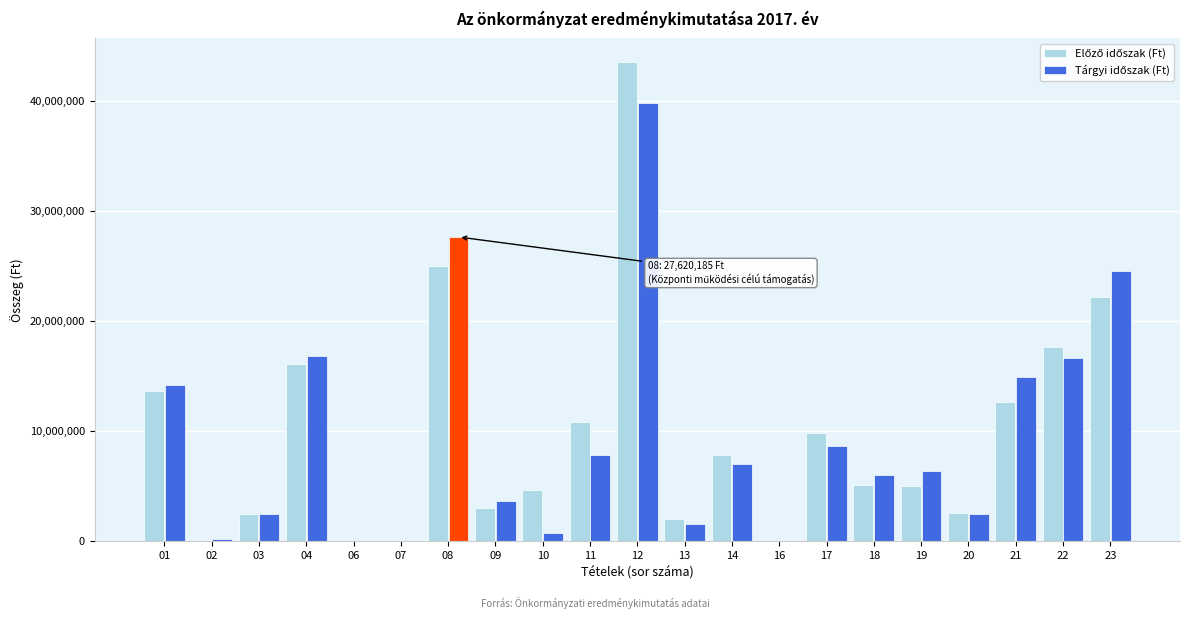

What is the greatest value displayed?

43470678